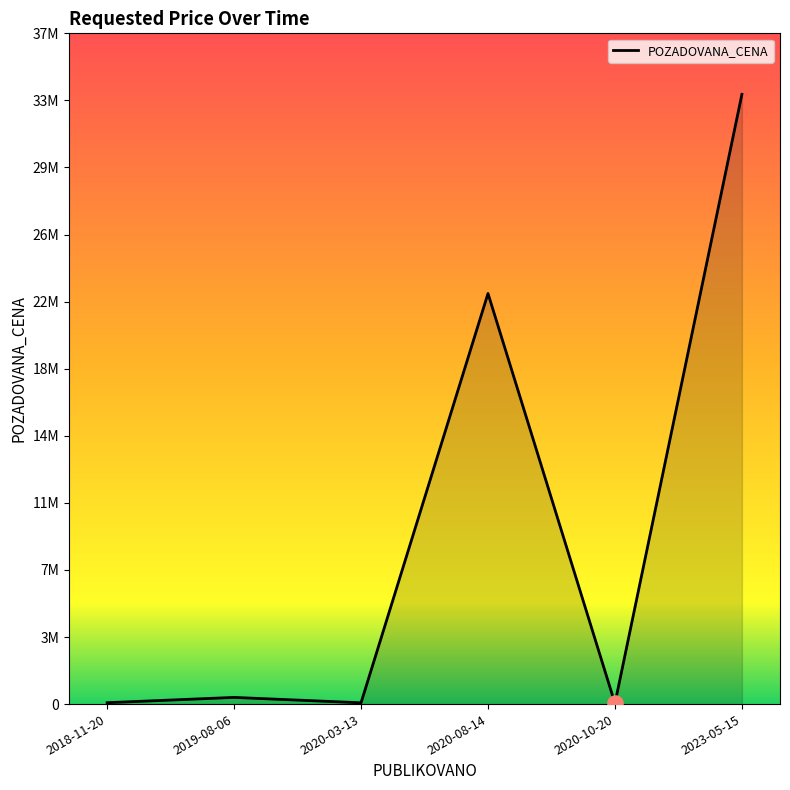

Does the chart have visible grid lines?

No